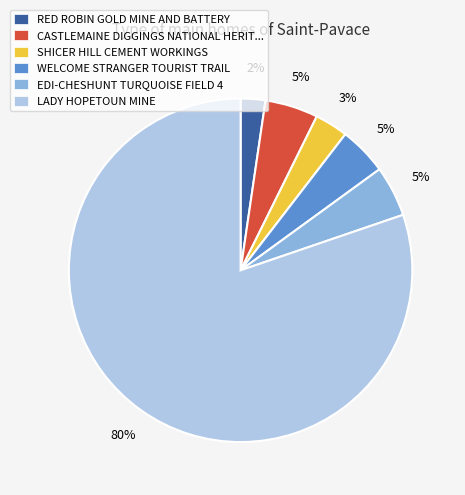

Does any single category account for the majority?

Yes